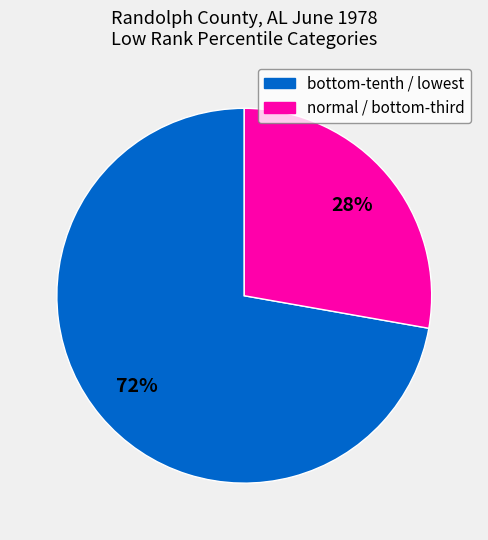

Does any single category account for the majority?

Yes